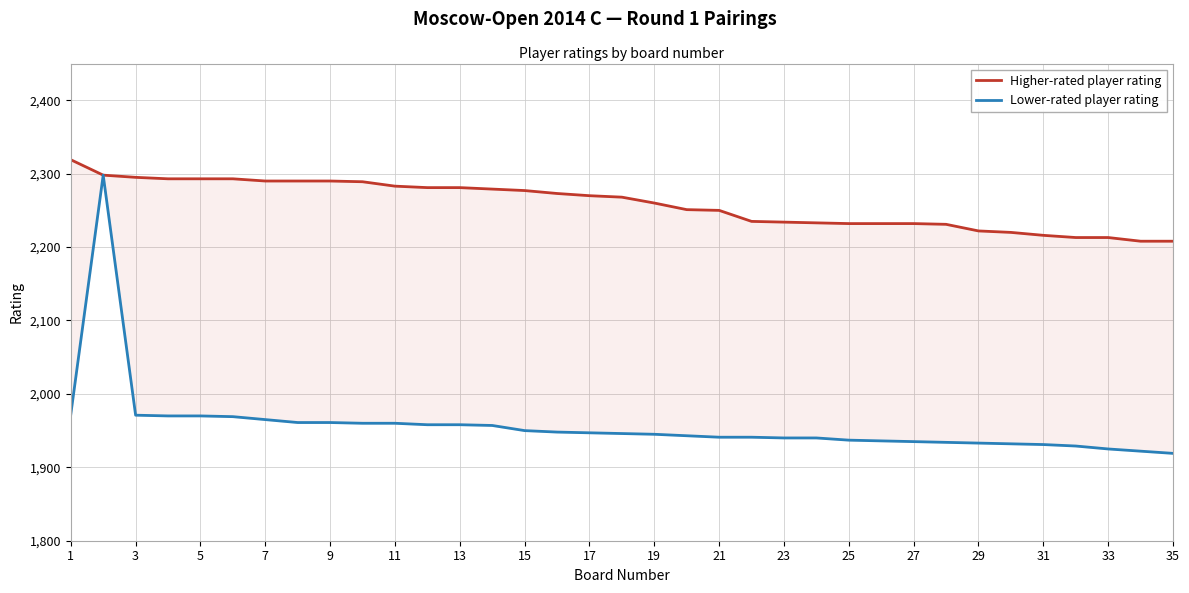

True or false: Higher-rated player rating and Lower-rated player rating intersect in this chart.

False